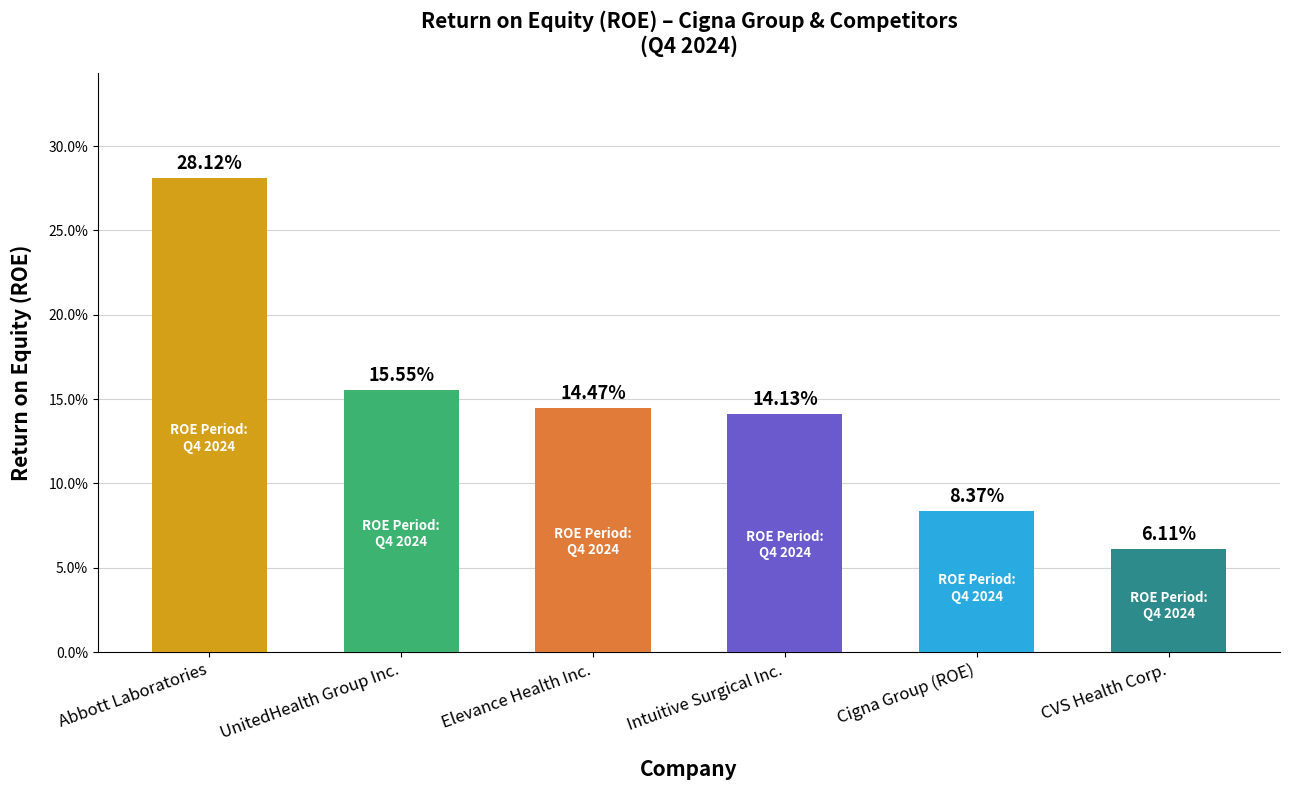

What is the average value?

0.1